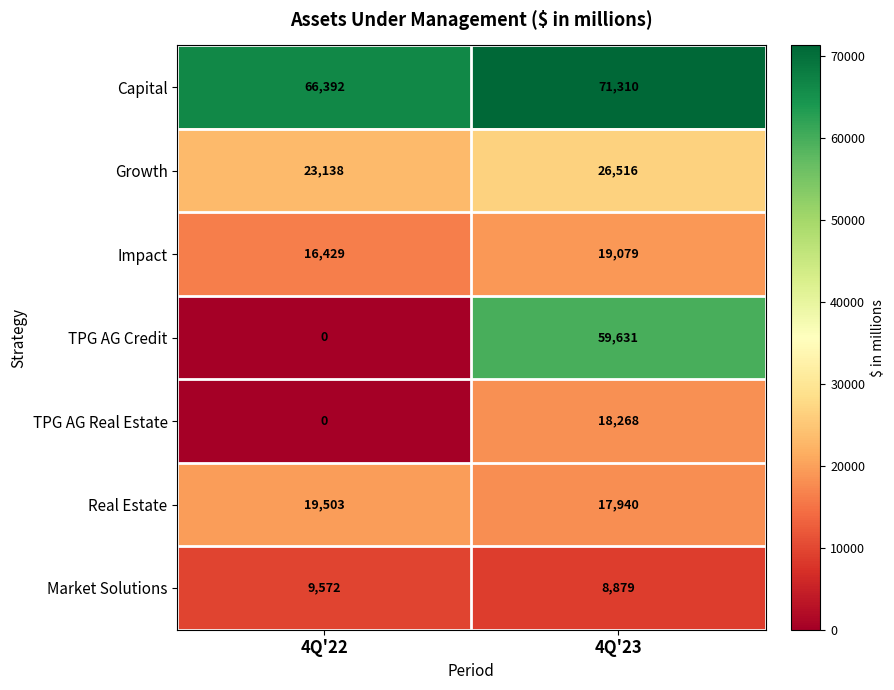

Reading left to right, what are all the values shown in this chart?

Capital: 66392	71310
Growth: 23138	26516
Impact: 16429	19079
TPG AG Credit: 0	59631
TPG AG Real Estate: 0	18268
Real Estate: 19503	17940
Market Solutions: 9572	8879